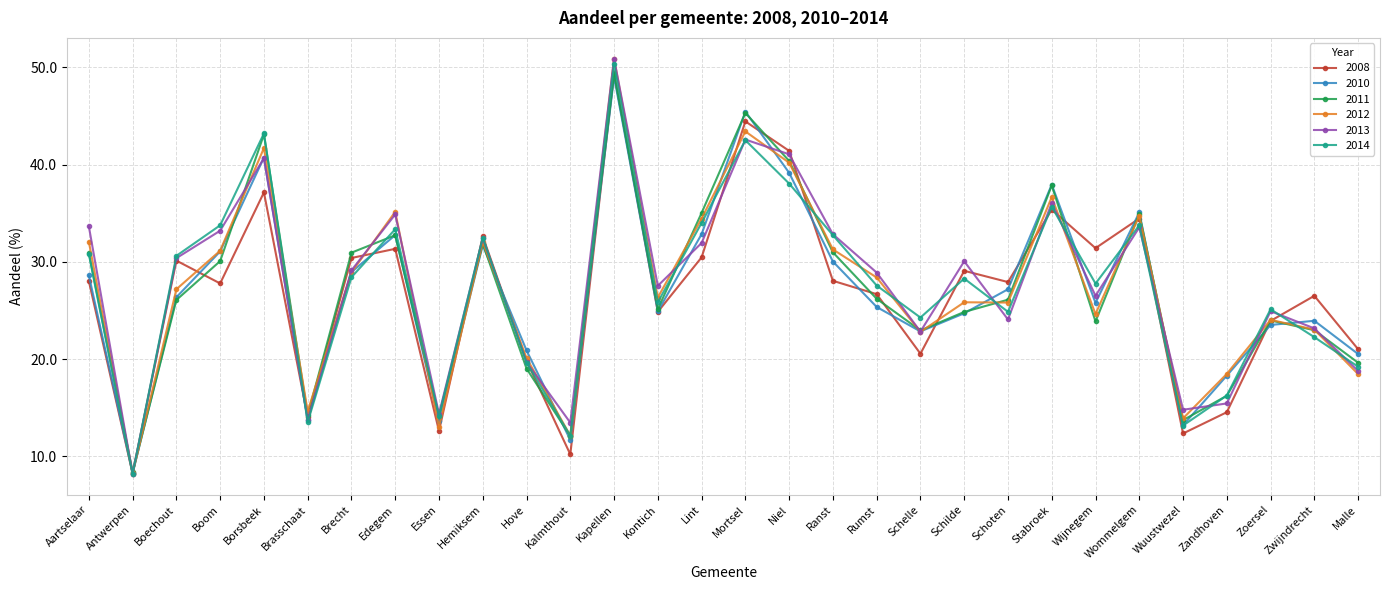

What is the difference between the highest and lowest values at Wijnegem?

7.5